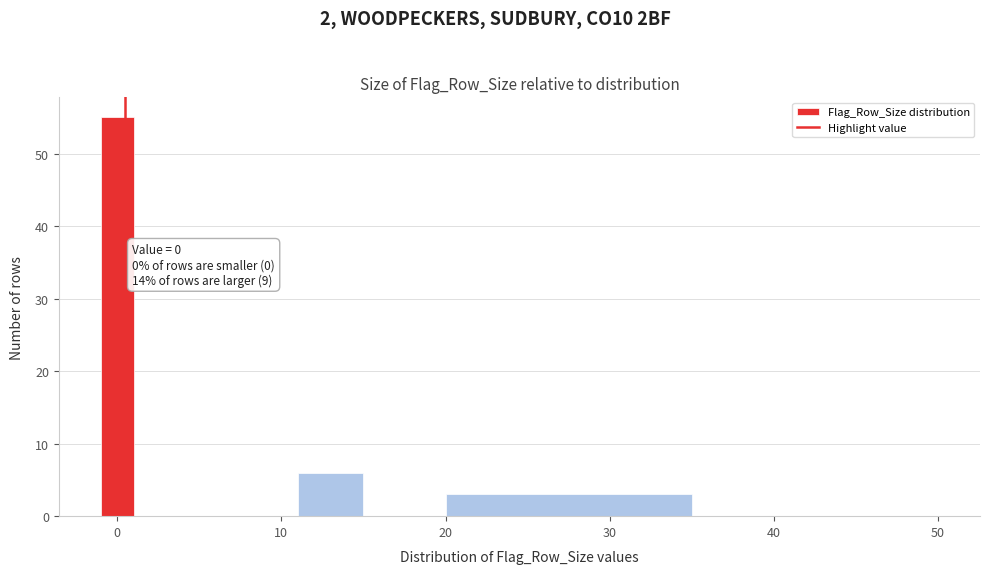

Around what value on the x-axis is the tallest bar? Give the approximate position of its centre, as read against the axis.

0